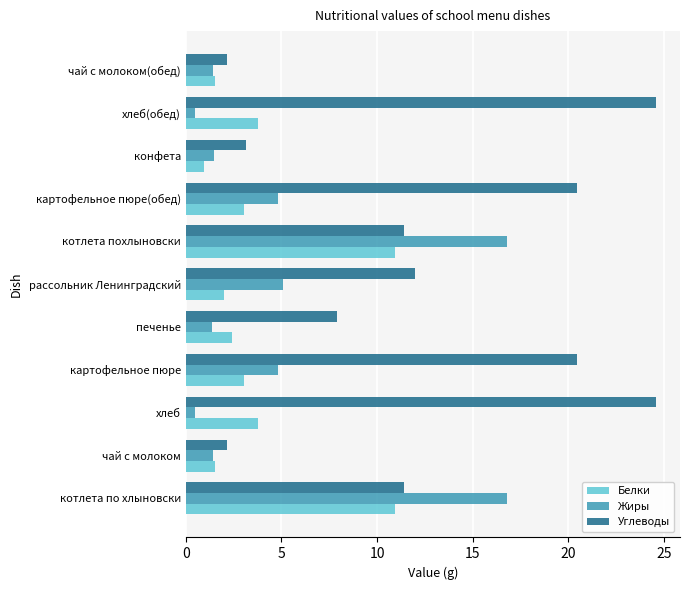

What is the greatest value displayed?

24.6